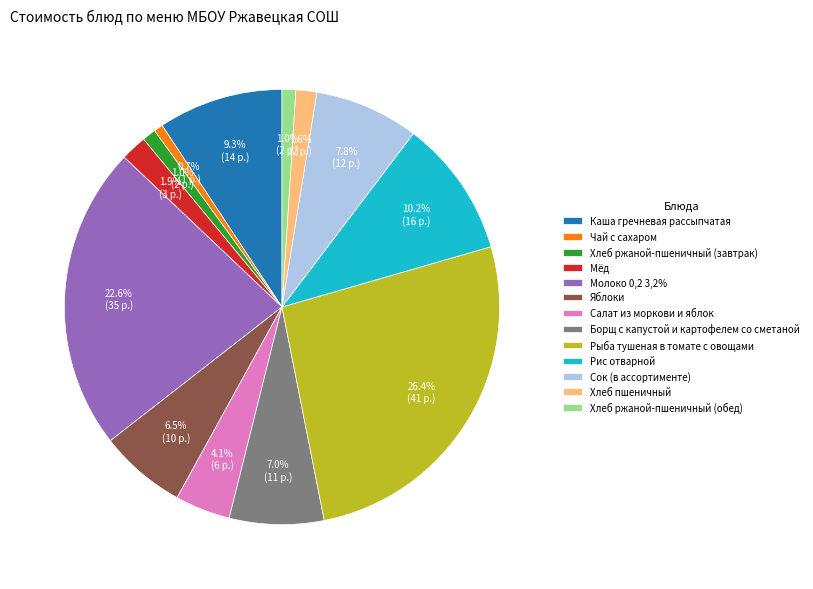

The Яблоки slice represents 1% of the pie. True or false?

False